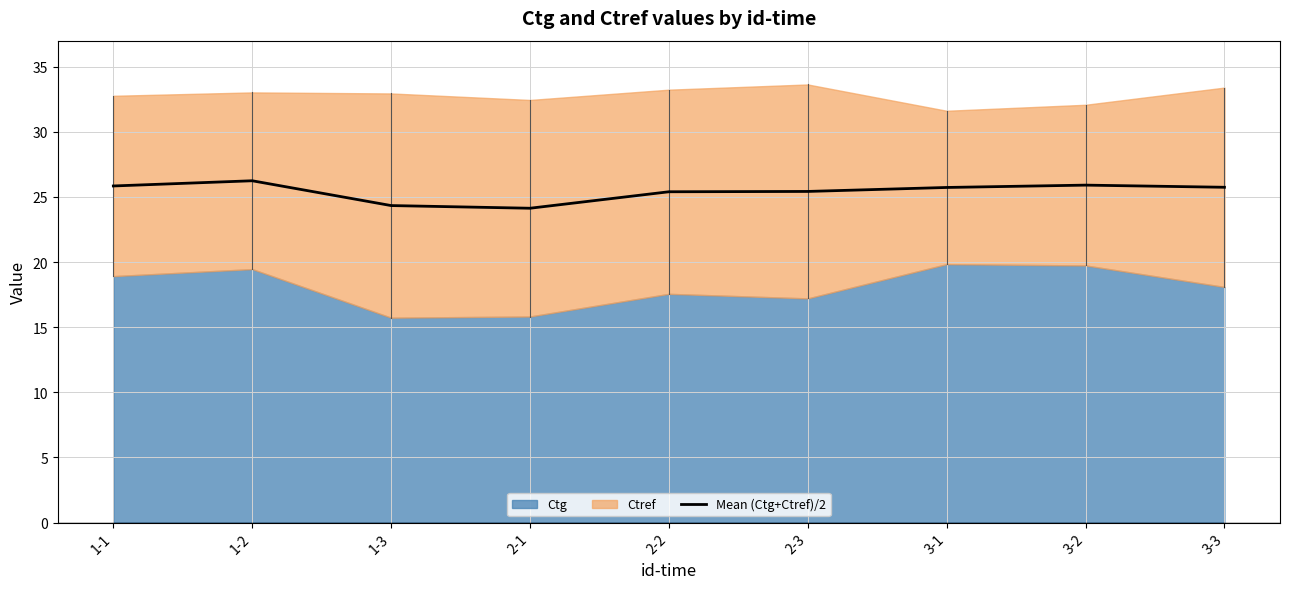

True or false: Mean (Ctg+Ctref)/2 has a value of 10.8 at 2-1.

False